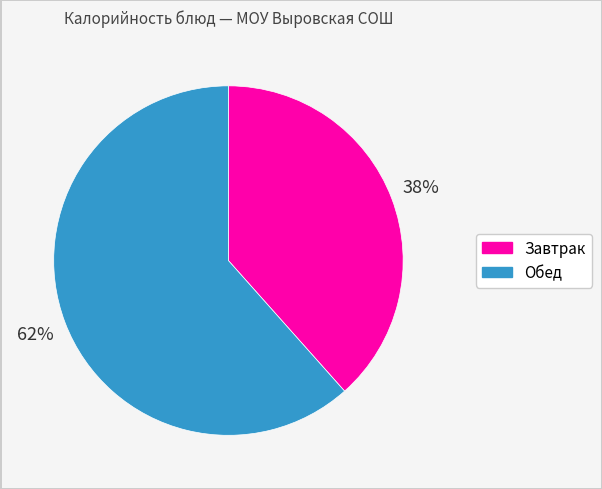

How many slices are in this pie chart?

2